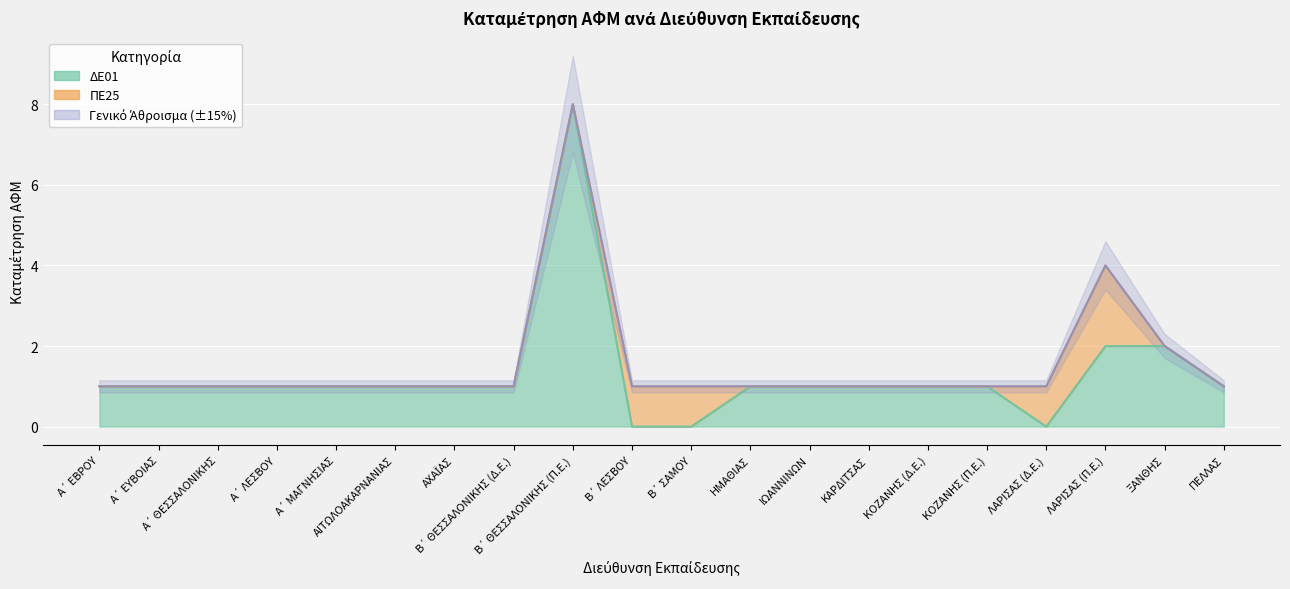

Which category has the highest value across all series?

Β΄ ΘΕΣΣΑΛΟΝΙΚΗΣ (Π.Ε.)